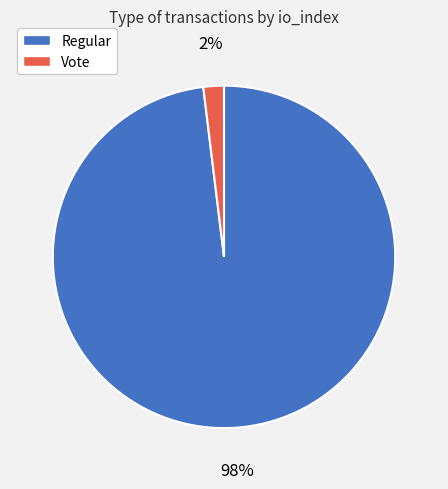

Which category has the smallest portion of the pie?

Vote